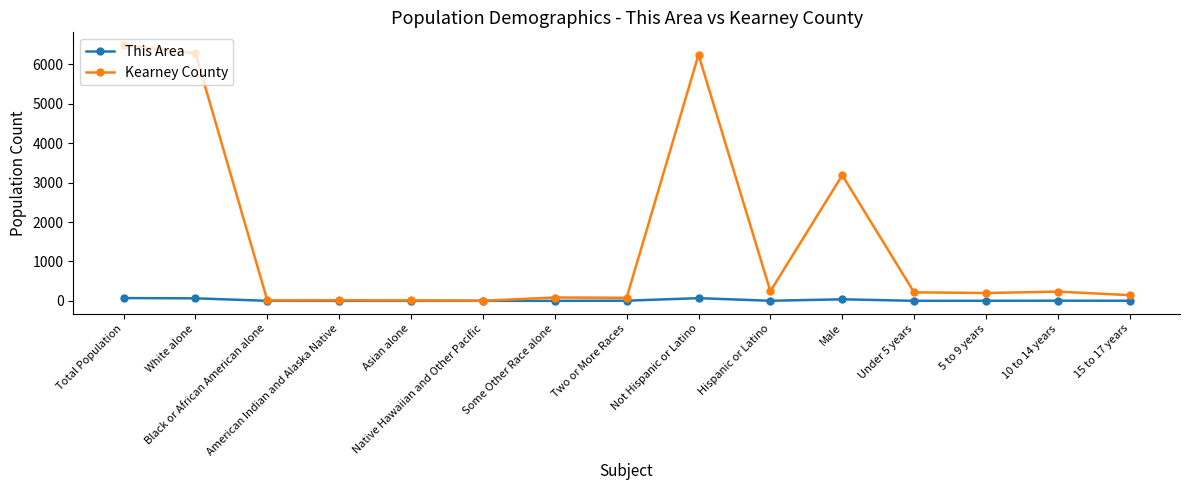

The Kearney County series shows 145 at 15 to 17 years. True or false?

True